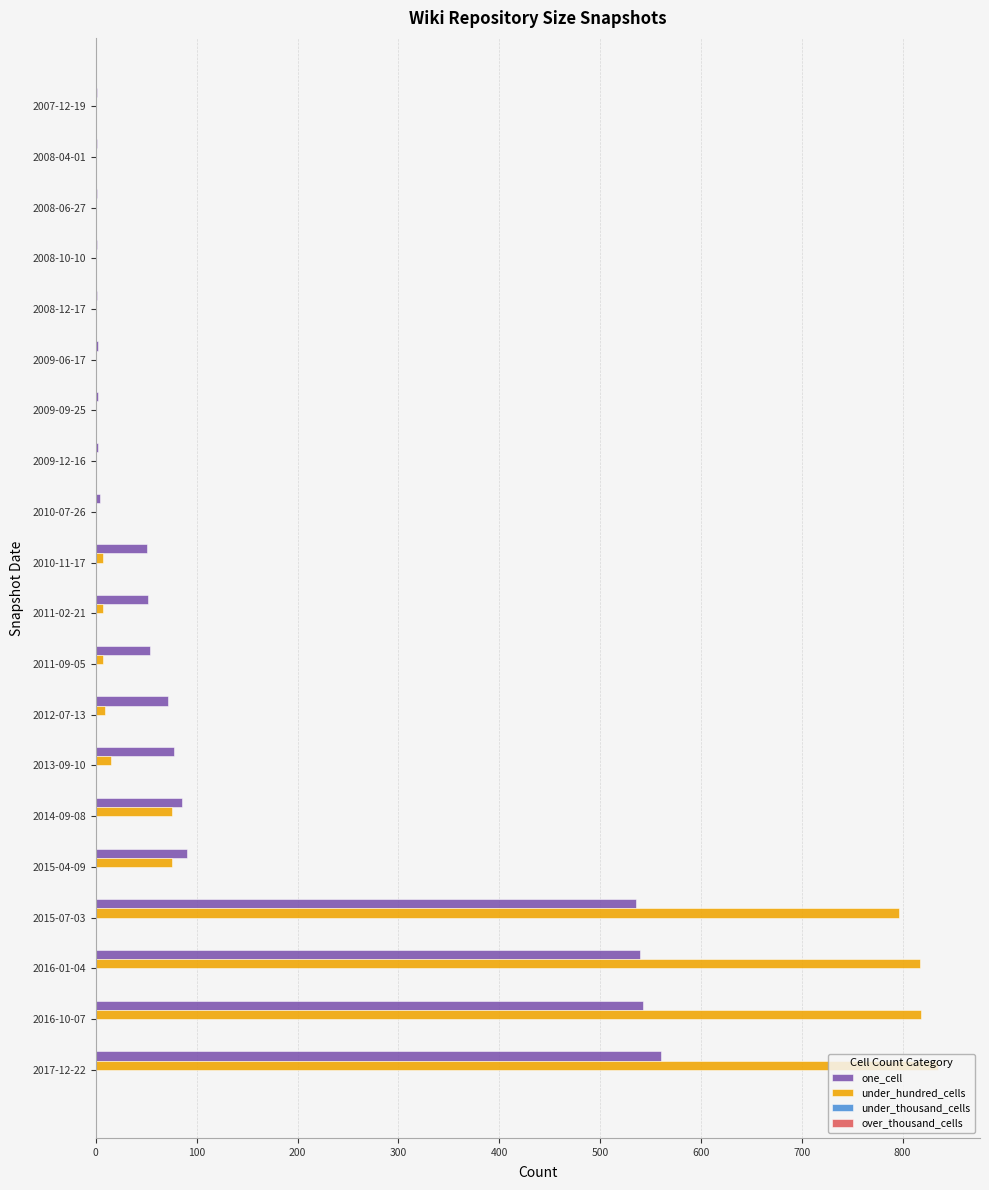

Is the value of one_cell at 2012-07-13 greater than the value of under_hundred_cells at 2016-10-07?

No